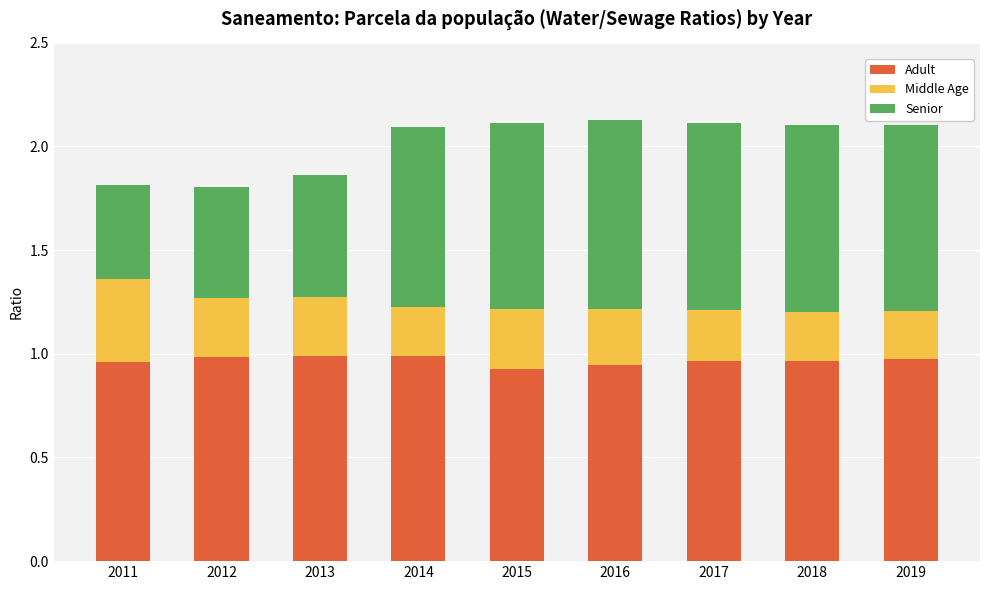

Does the chart contain any negative values?

No